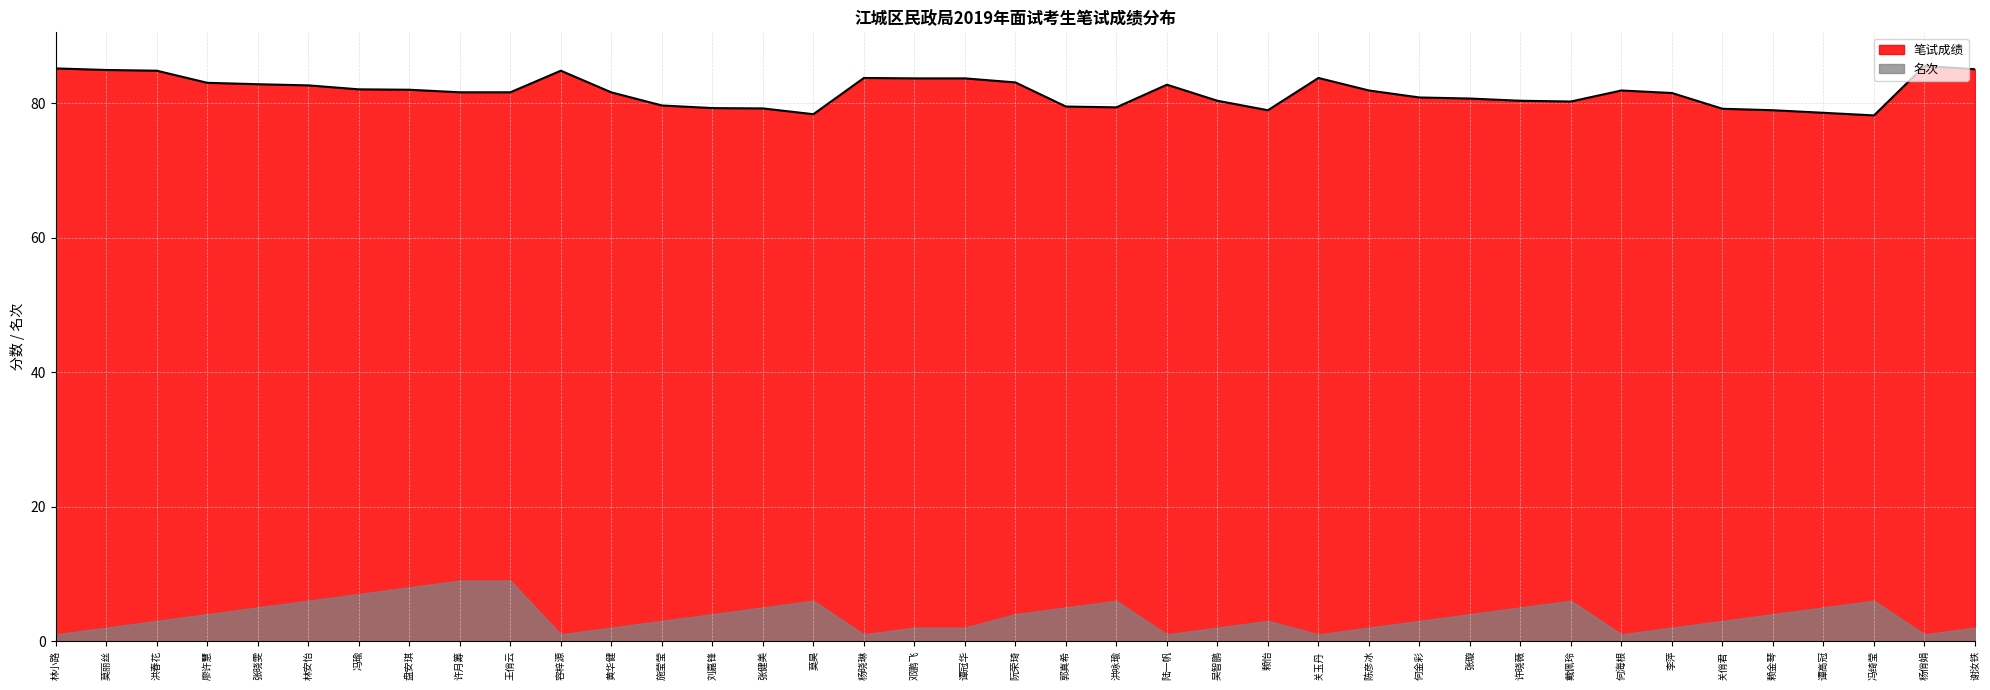

List the labels in order of value, largest first.

杨俏娟, 林小路, 谢汝铁, 莫丽丝, 洪春花, 容梓源, 杨晓琳, 关玉丹, 邓鹏飞, 谭冠华, 阮荣琦, 廖许慧, 张晓雯, 陆一帆, 林安怡, 冯瑜, 盘安琪, 陈彦冰, 何海根, 许月筹, 王俏云, 黄华健, 李萍, 何金彩, 张璇, 吴智鹏, 许晓薇, 戴佩玲, 施莹莹, 郭真希, 洪咏瑜, 刘嘉锋, 张健美, 关俏君, 赖怡, 赖金琴, 谭高冠, 莫昊, 冯绮莹